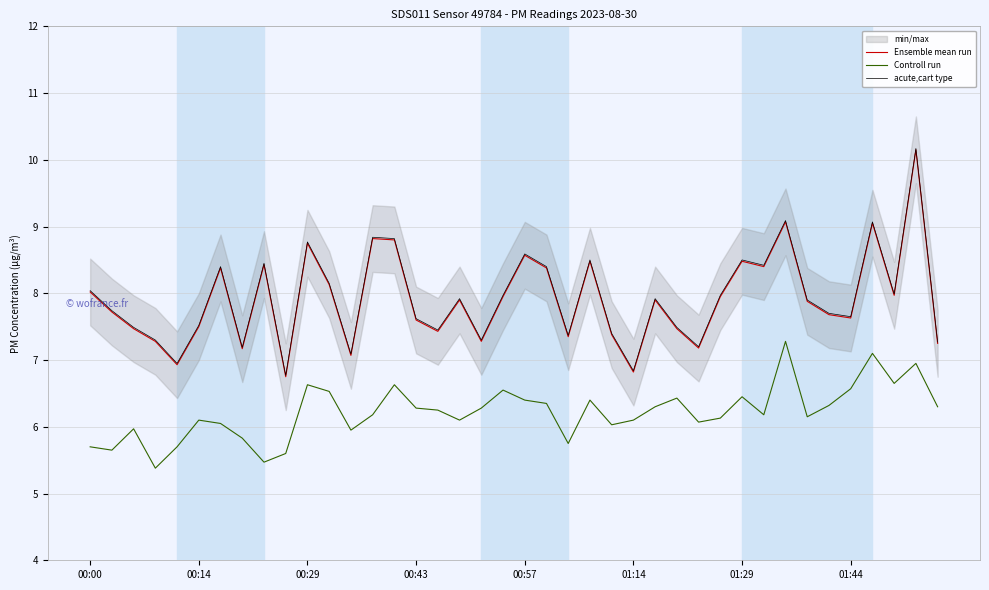

Which series has the widest spread of values?

Ensemble mean run